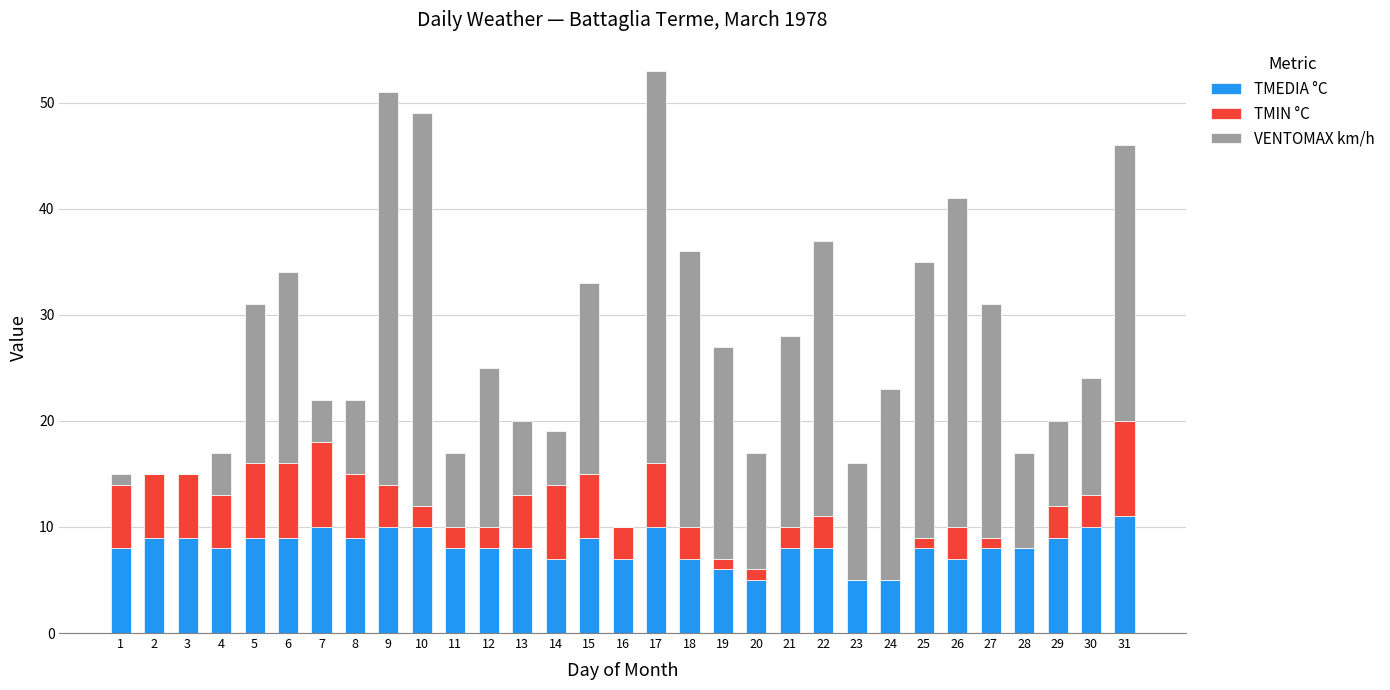

True or false: TMEDIA °C has a value of 11 at 13.

False